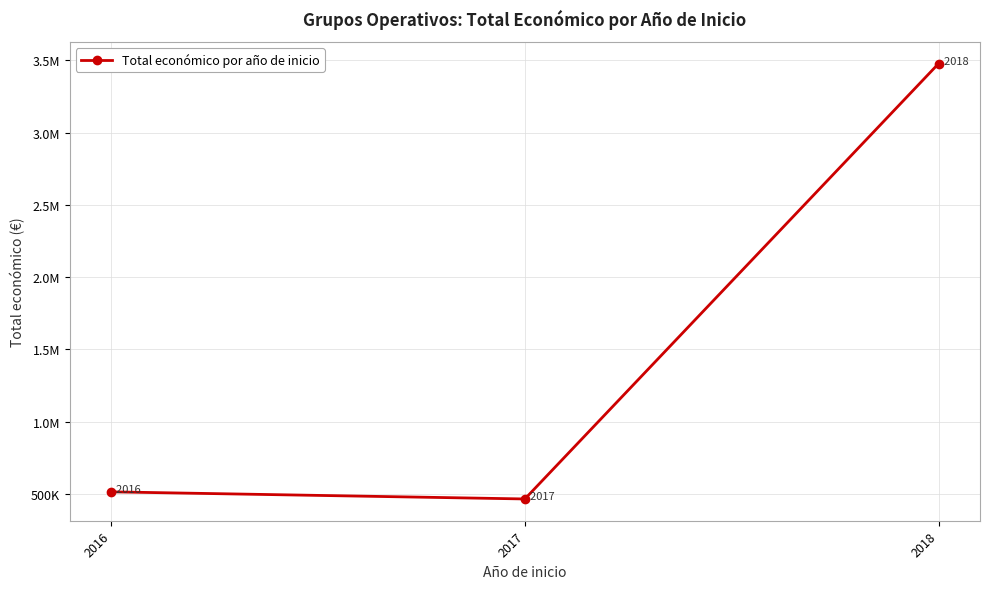

Is this an area chart (filled region under the line)?

No